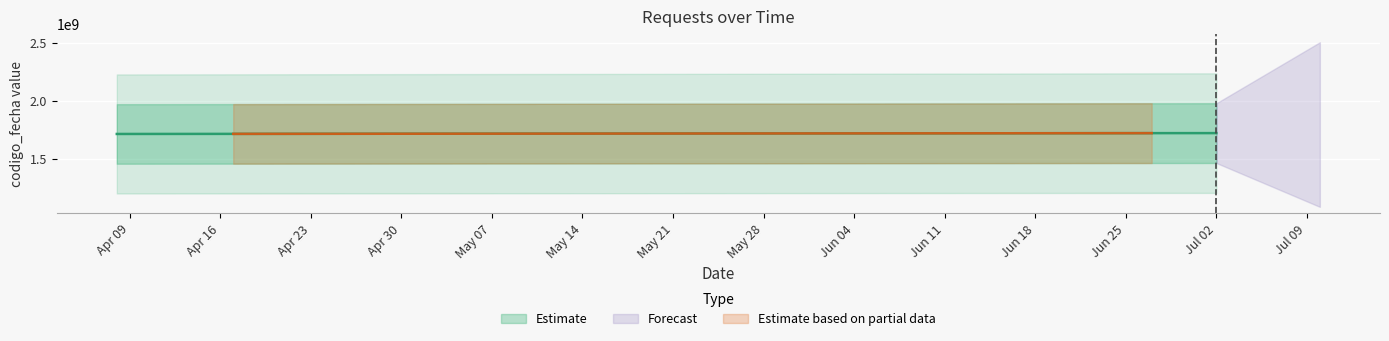

At which label does the data first exceed 1719851752?

Jul 02